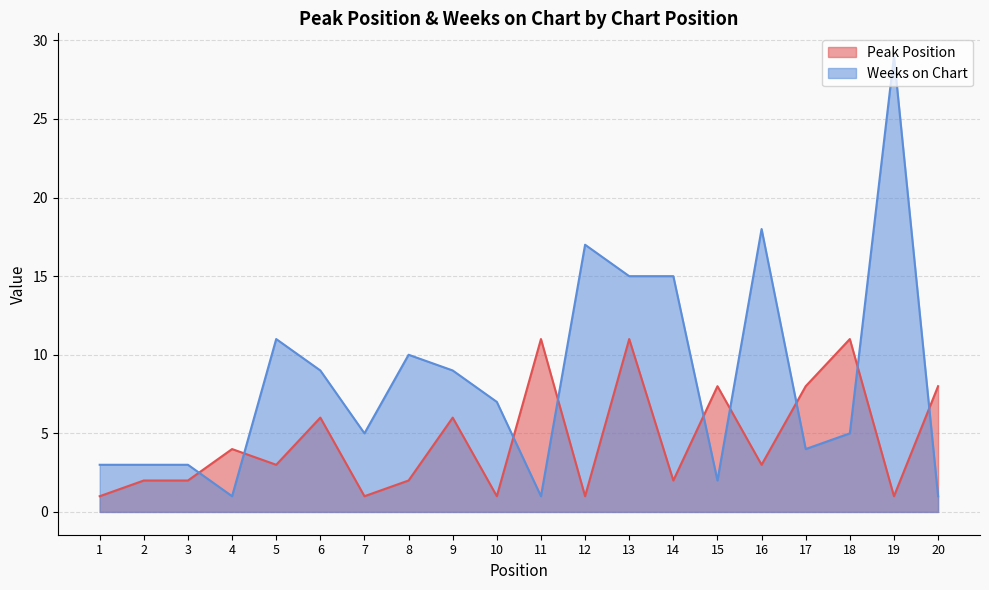

True or false: Weeks on Chart and Peak Position cross at least once.

True